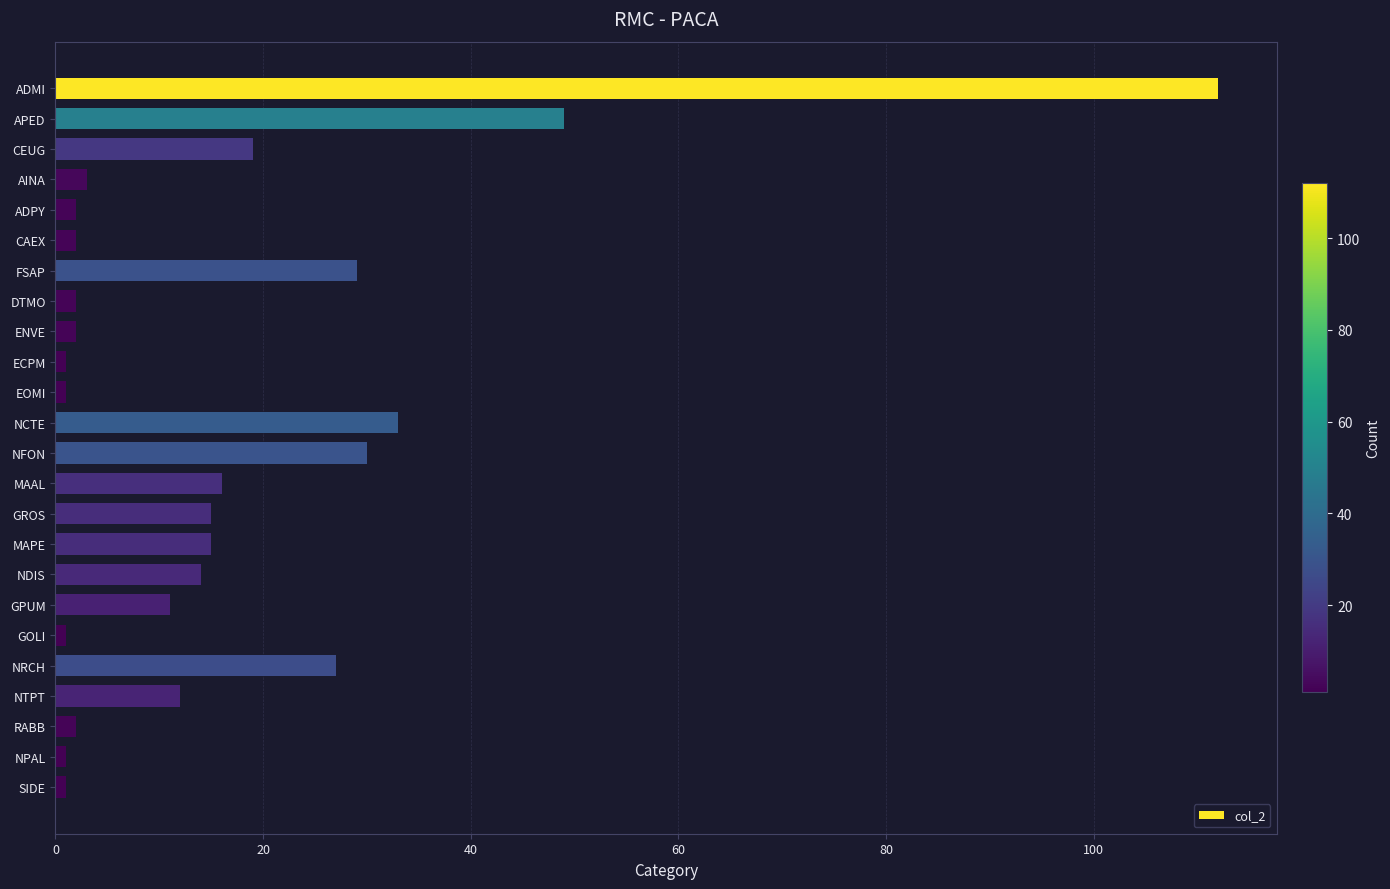

Reading bottom to top, transcribe all the data shown in this chart.

1	1	2	12	27	1	11	14	15	15	16	30	33	1	1	2	2	29	2	2	3	19	49	112